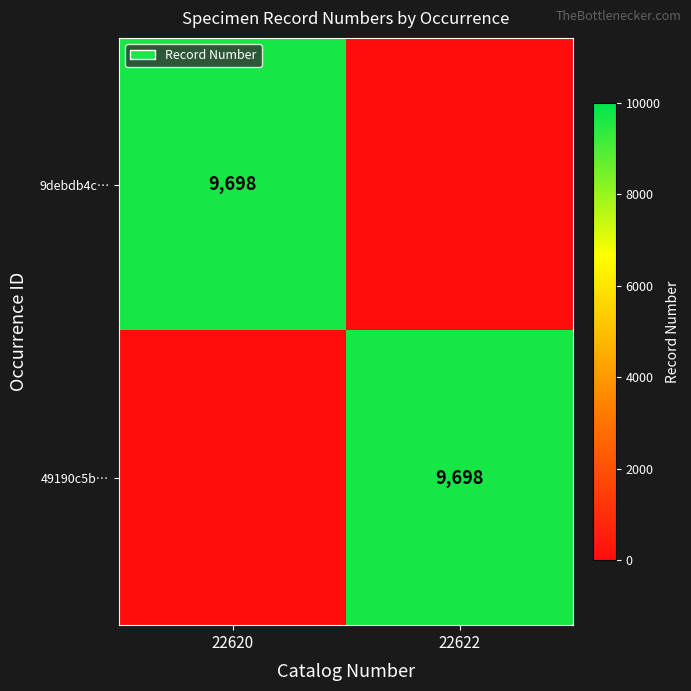

Is it true that 49190c5b… equals 4267 at 22622?

False